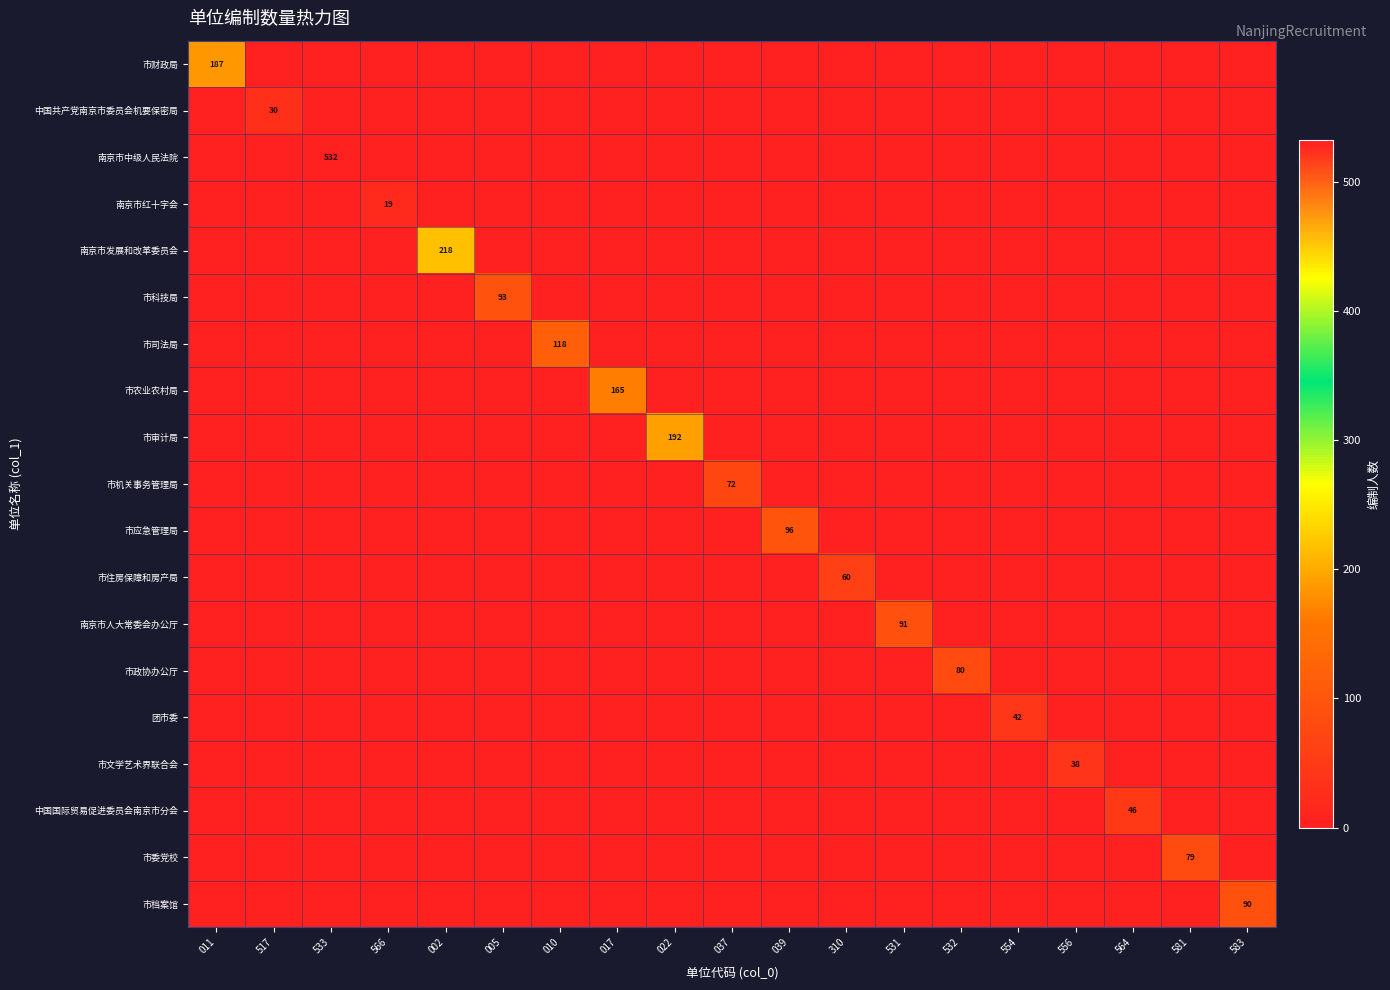

The 中国共产党南京市委员会机要保密局 series shows 12 at 517. True or false?

False